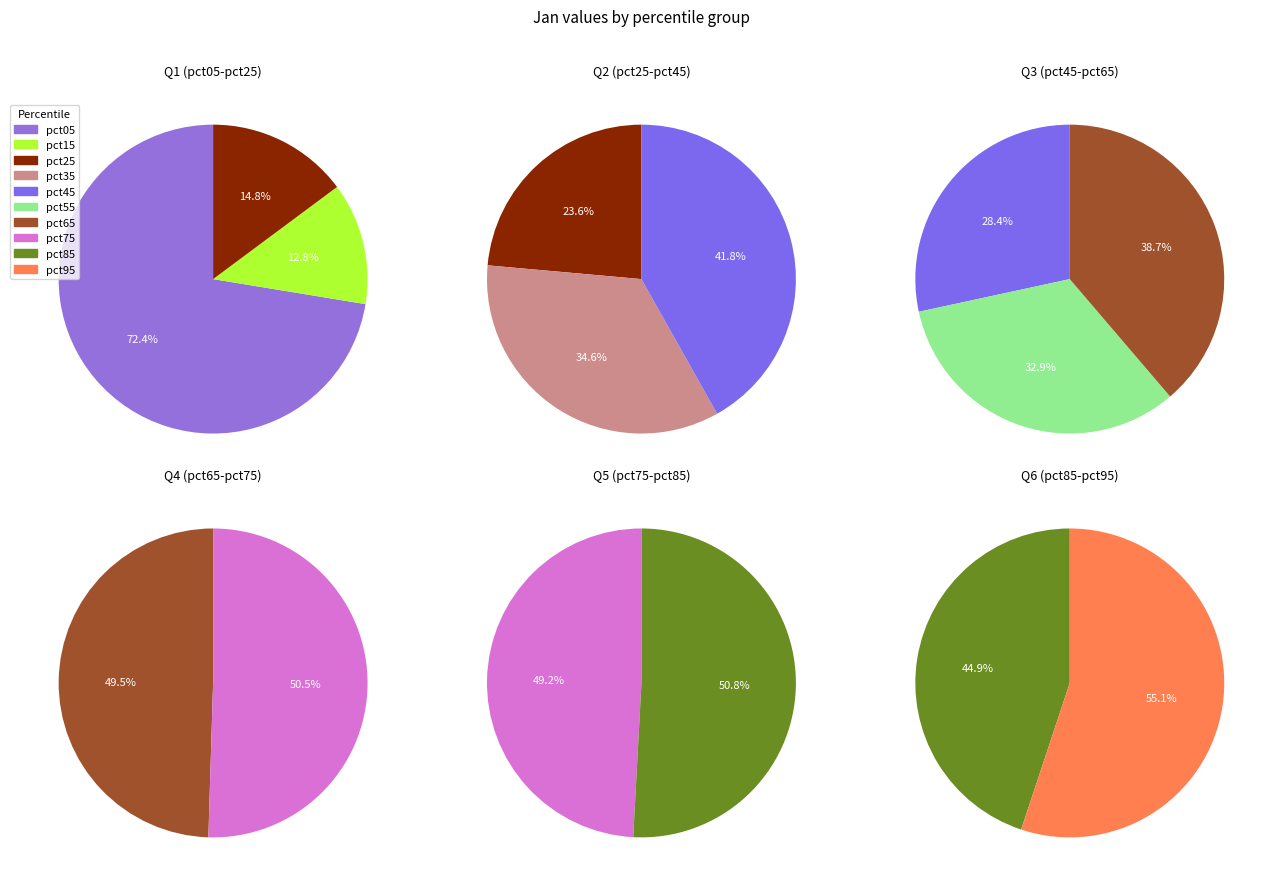

Count the number of slices in the pie.

10